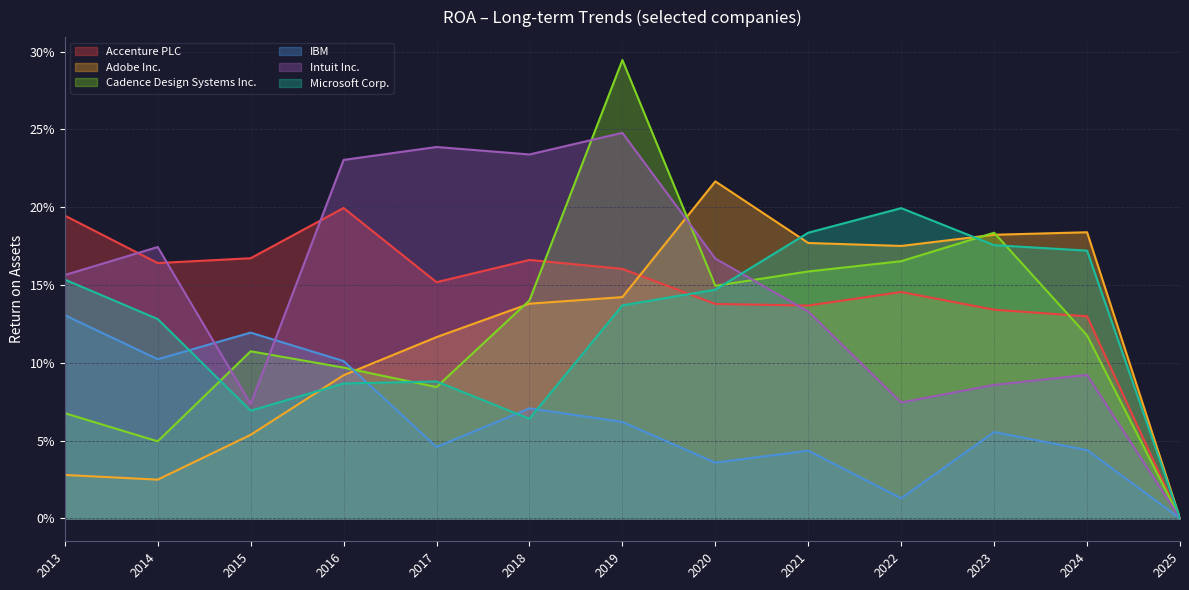

The value of Adobe Inc. at 2014 is 0.0. True or false?

False